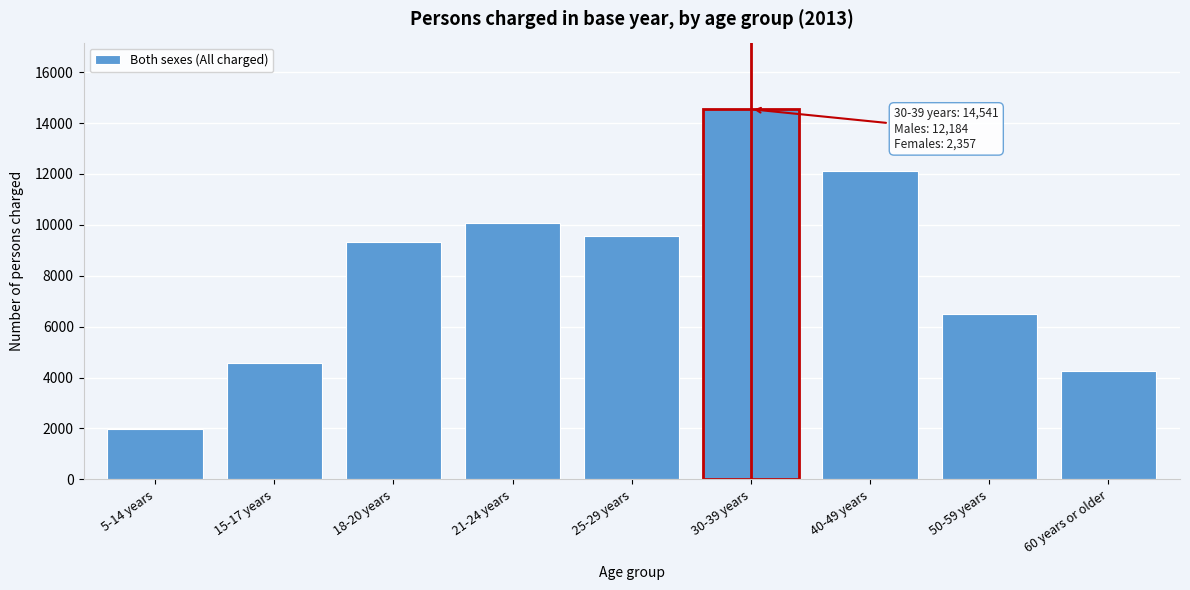

Reading left to right, what are all the values shown in this chart?

5-14 years=1961	15-17 years=4562	18-20 years=9337	21-24 years=10072	25-29 years=9545	30-39 years=14541	40-49 years=12104	50-59 years=6504	60 years or older=4252